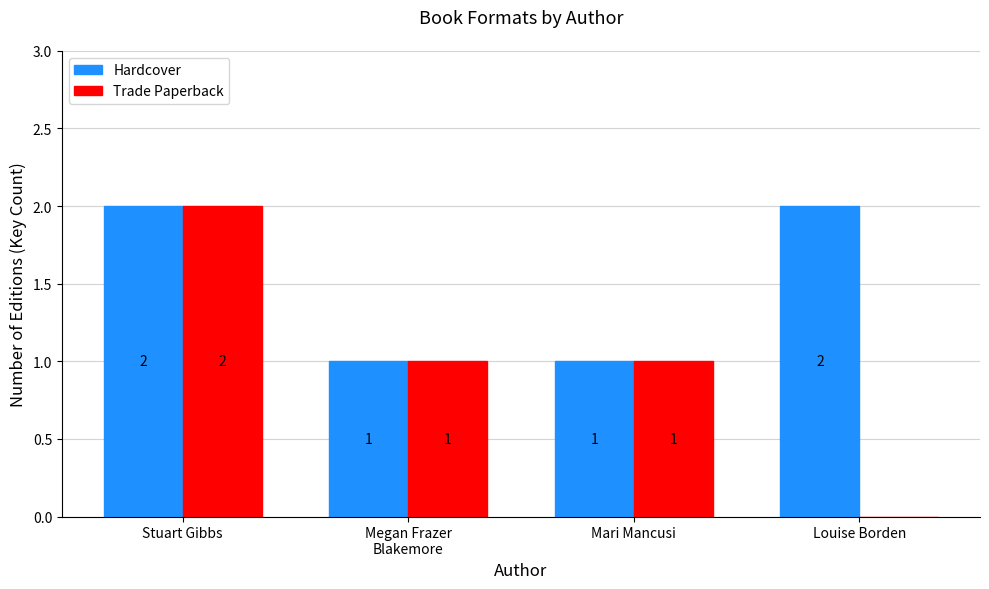

Is it true that Hardcover equals 3 at Stuart Gibbs?

False